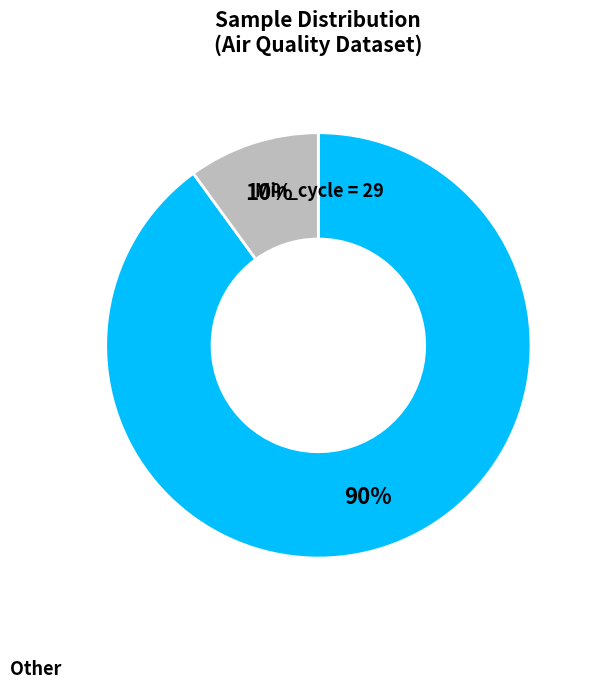

Does any single category account for the majority?

Yes